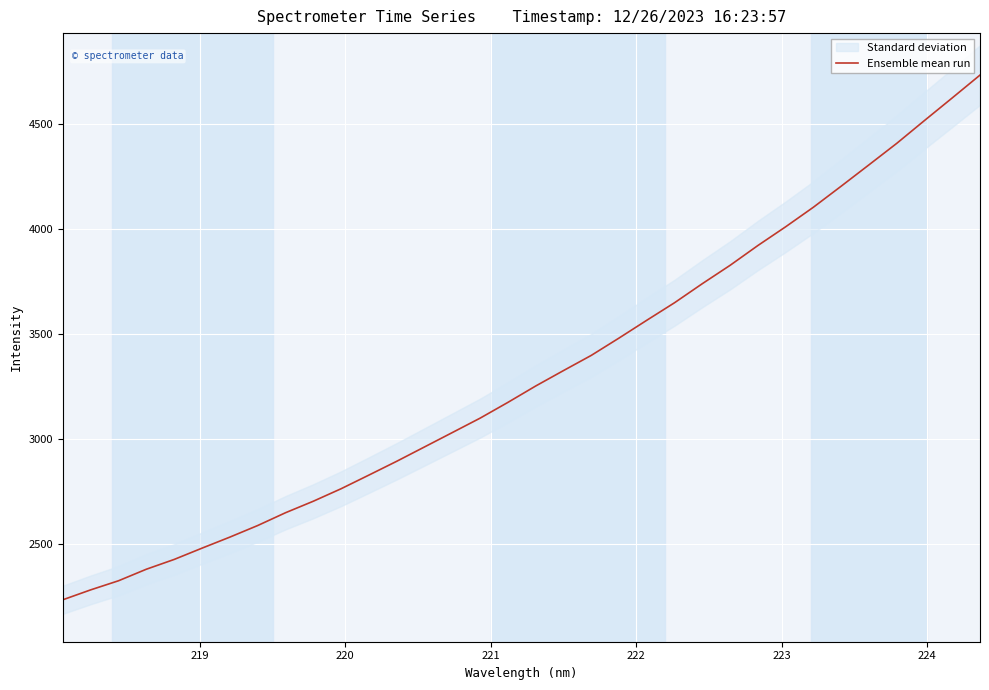

Is it true that the value at 220 is 3105.1?

False